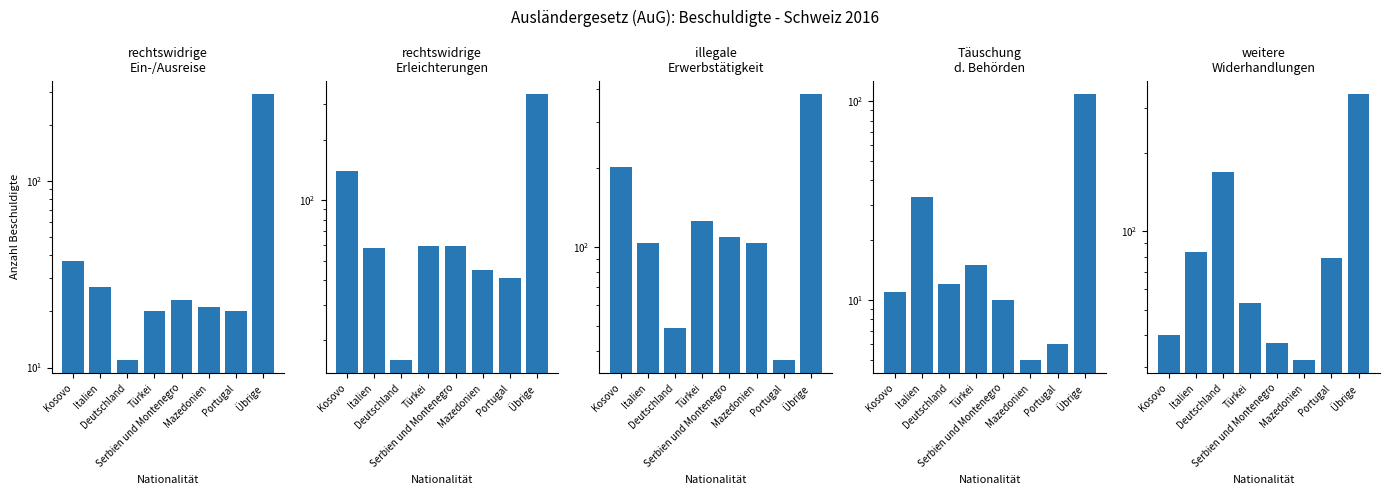

The value of Total weitere Widerhandlungen at Italien is 131. True or false?

False